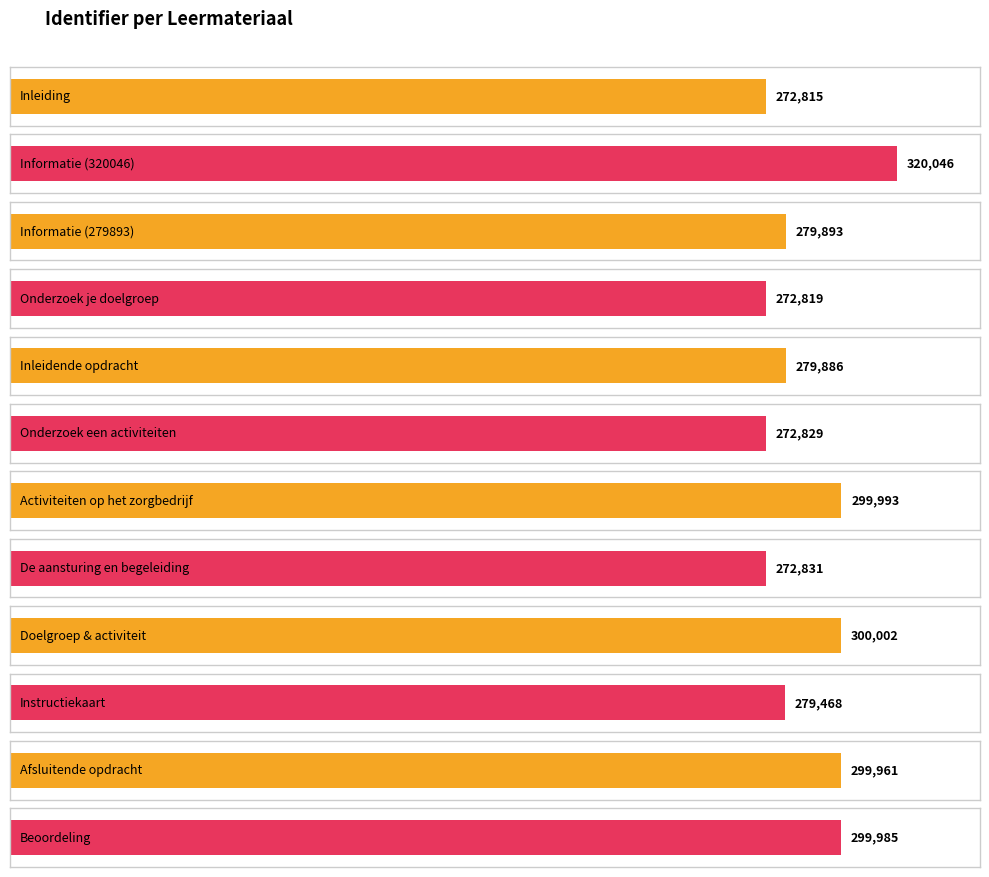

What is the change in value from Doelgroep & activiteit to Afsluitende opdracht?

-41